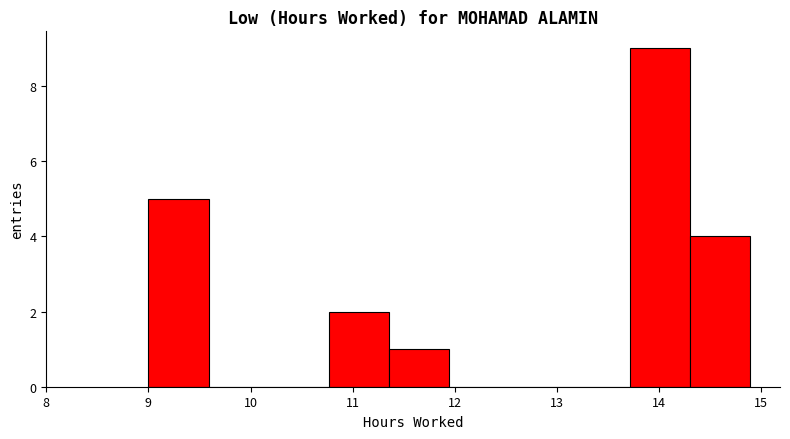

Reading left to right, transcribe this chart: for each bar, give the range it covers on the x-axis and its height. Neither the bar edges nor the heights are printed on the chart, so give them approximately, as read against the axes.

9.0 to 9.6: 5
9.6 to 10.2: 0
10.2 to 10.8: 0
10.8 to 11.4: 2
11.4 to 11.9: 1
11.9 to 12.5: 0
12.5 to 13.1: 0
13.1 to 13.7: 0
13.7 to 14.3: 9
14.3 to 14.9: 4